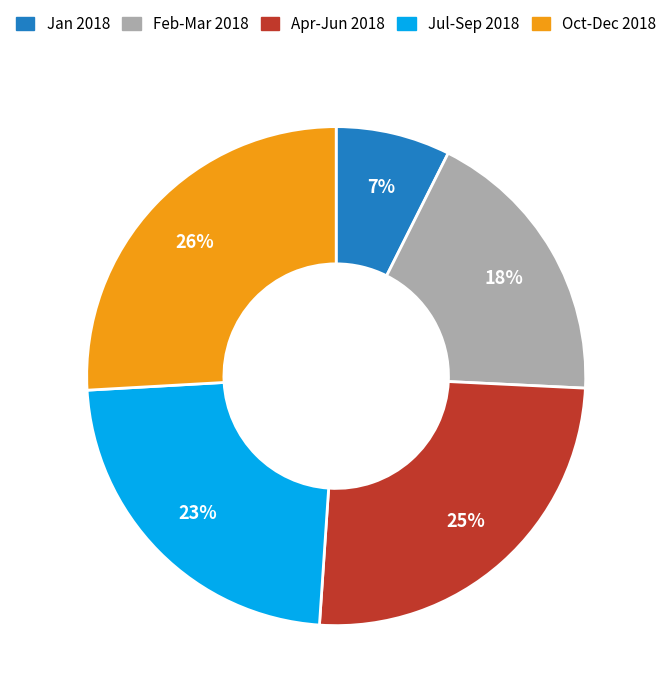

Is there any slice that represents more than half of the pie?

No